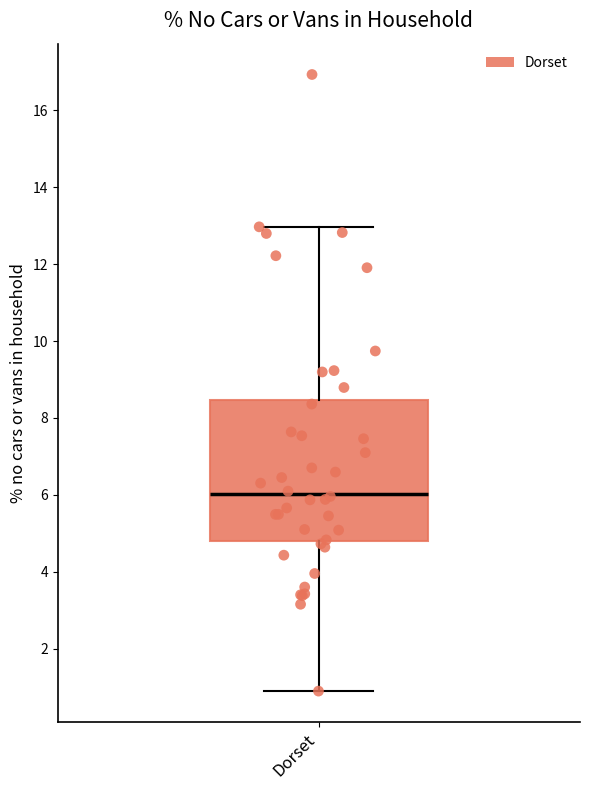

Read this box plot against the y-axis: the position of the median line, the range covered by the box, and the ends of both whiskers. The values are not printed on the chart, so give them approximately, as read against the axis.

median 6.0, box 4.8 to 8.4, whiskers 1.0 to 13.0